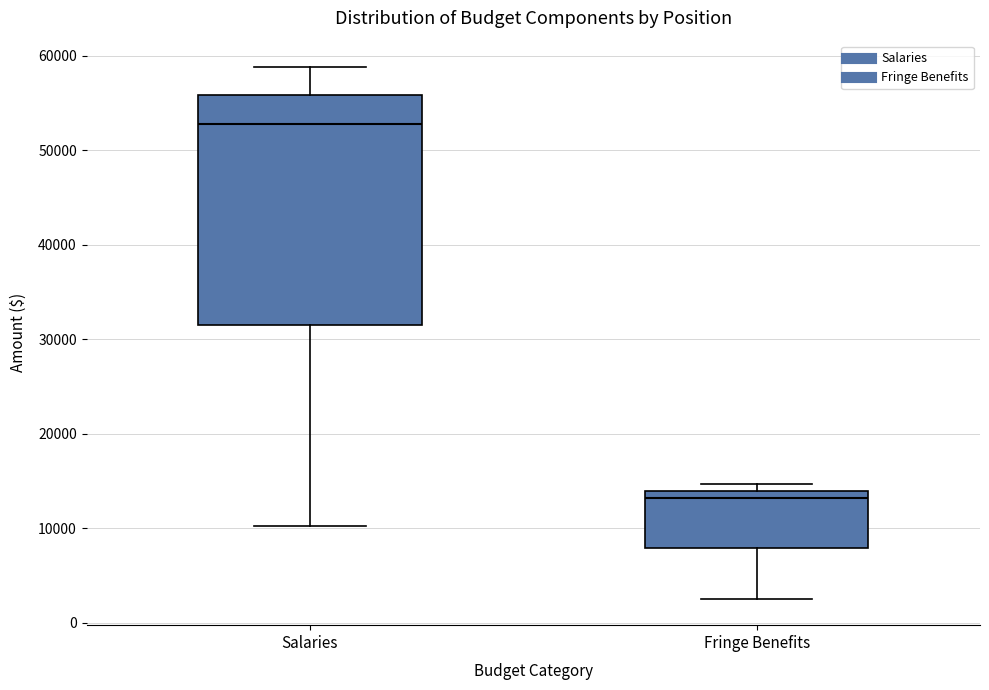

Comparing the boxes themselves (not the whiskers), which one is the tallest?

Salaries